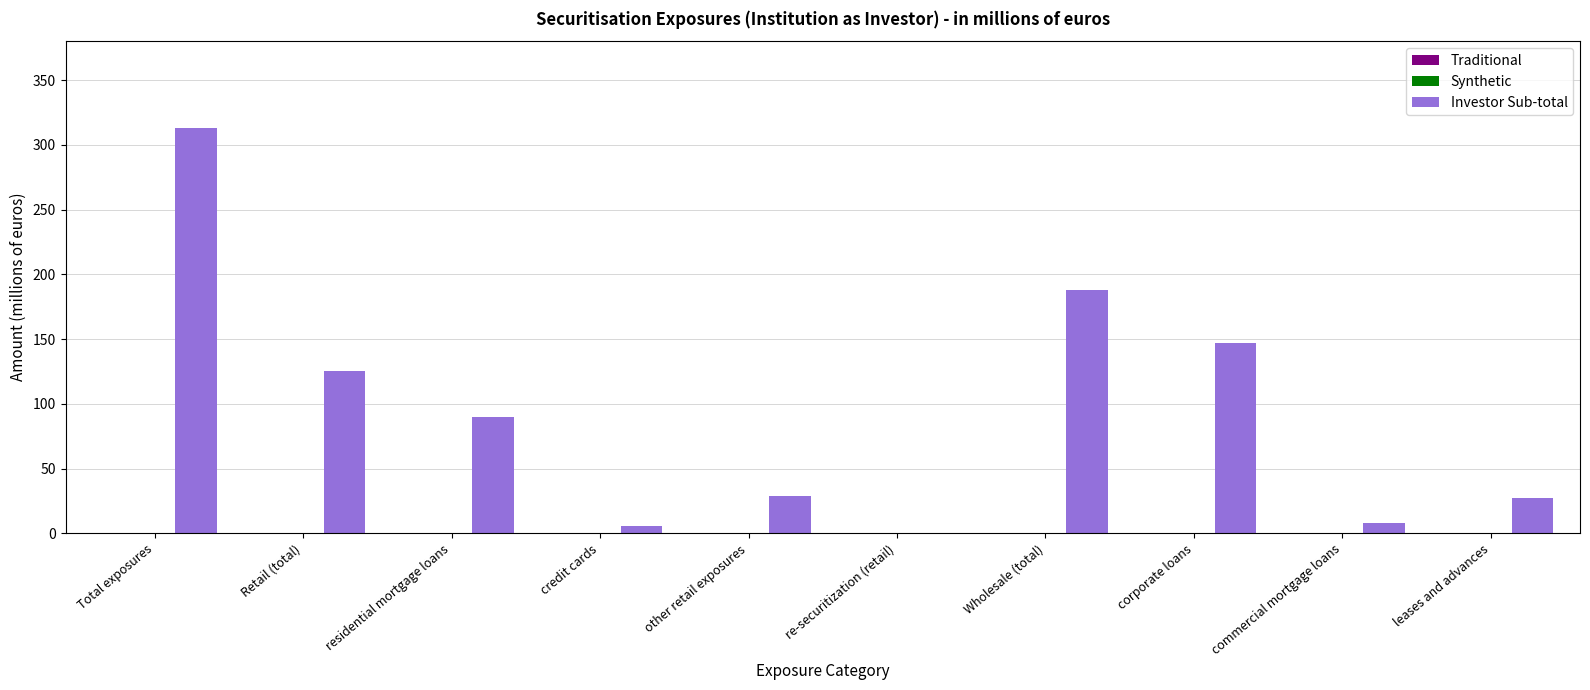

What is the greatest value displayed?

313